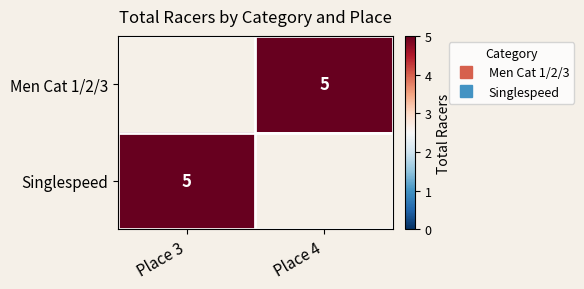

At which label does Men Cat 1/2/3 reach its peak?

Place 3